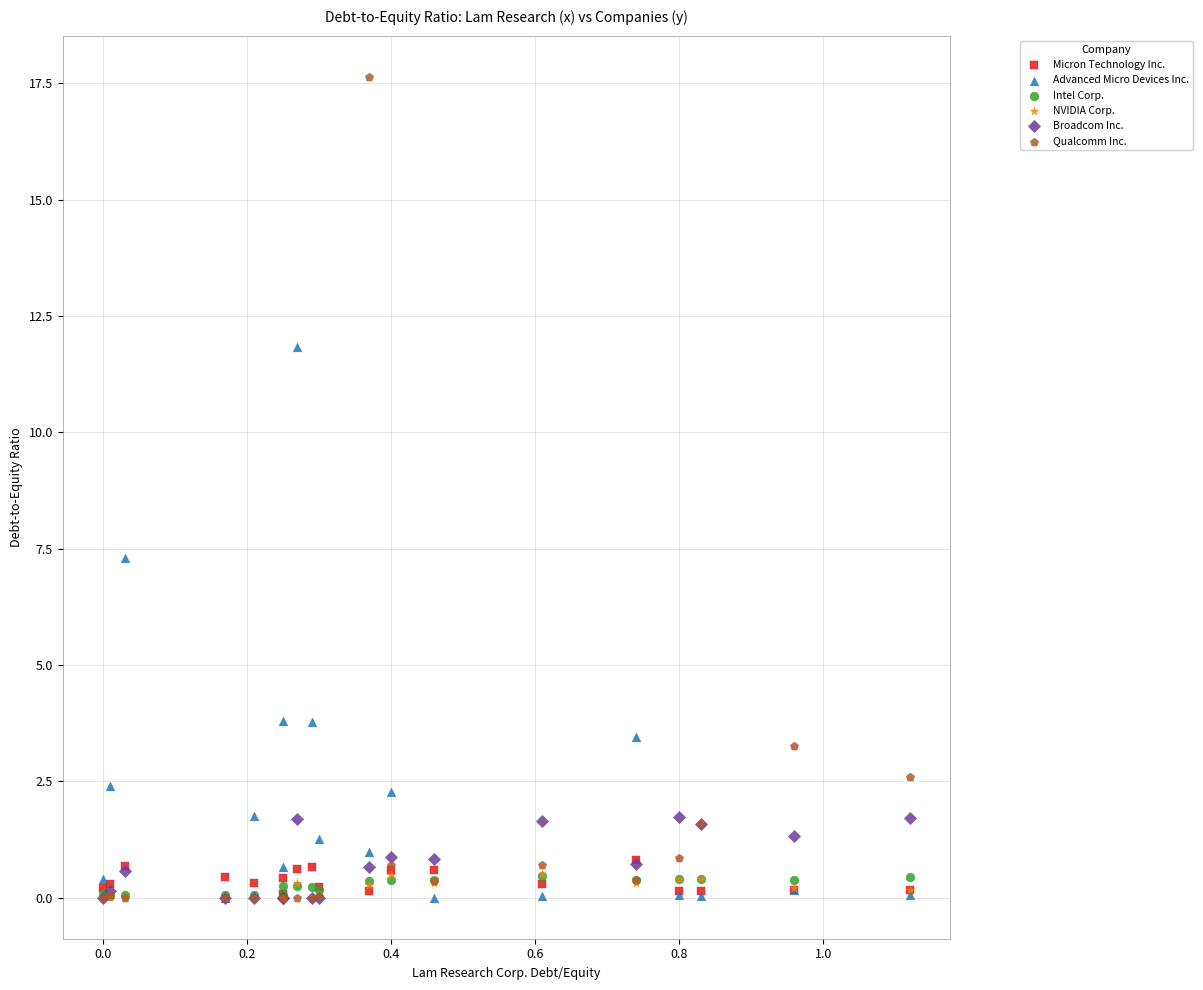

Across all series, what Y value is closest to 8?

7.3